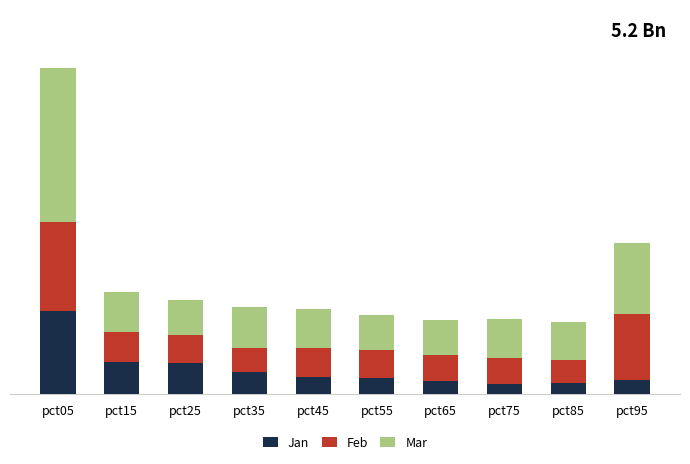

True or false: Mar has a value of 0.4 at pct85.

False